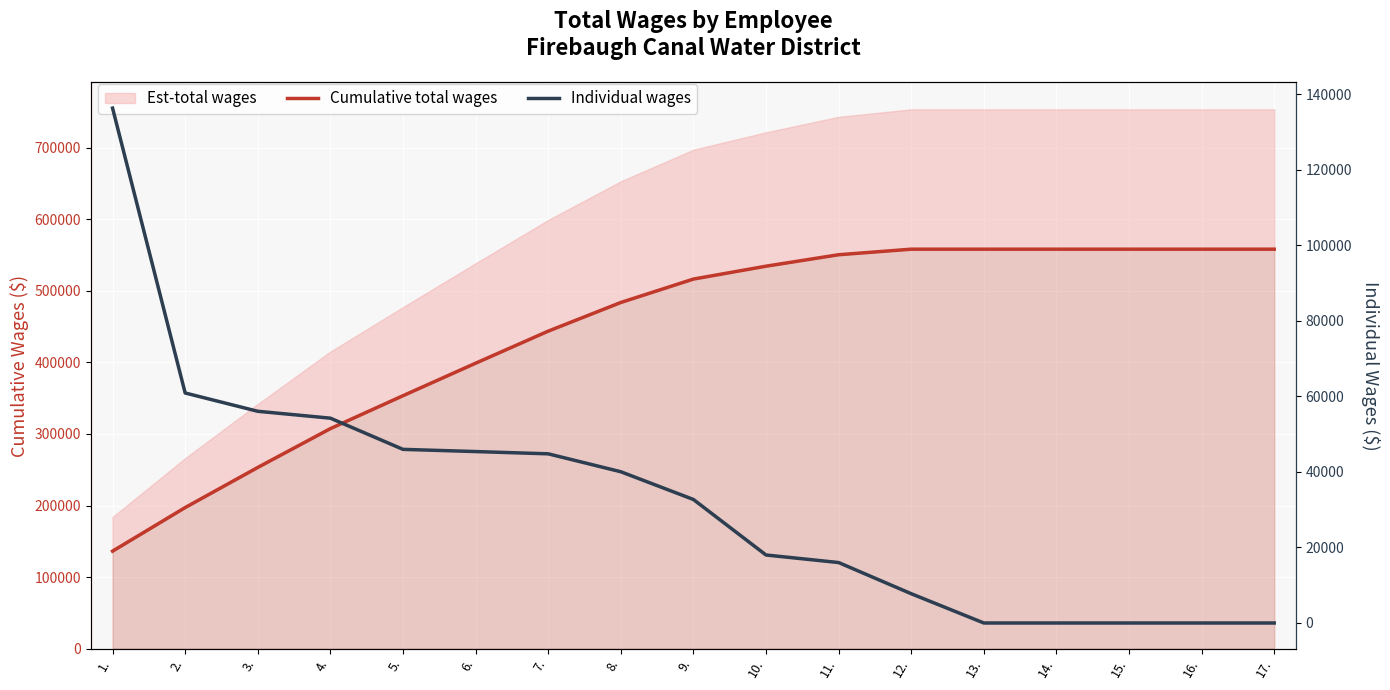

At how many categories does at least one series exceed 260956?

14